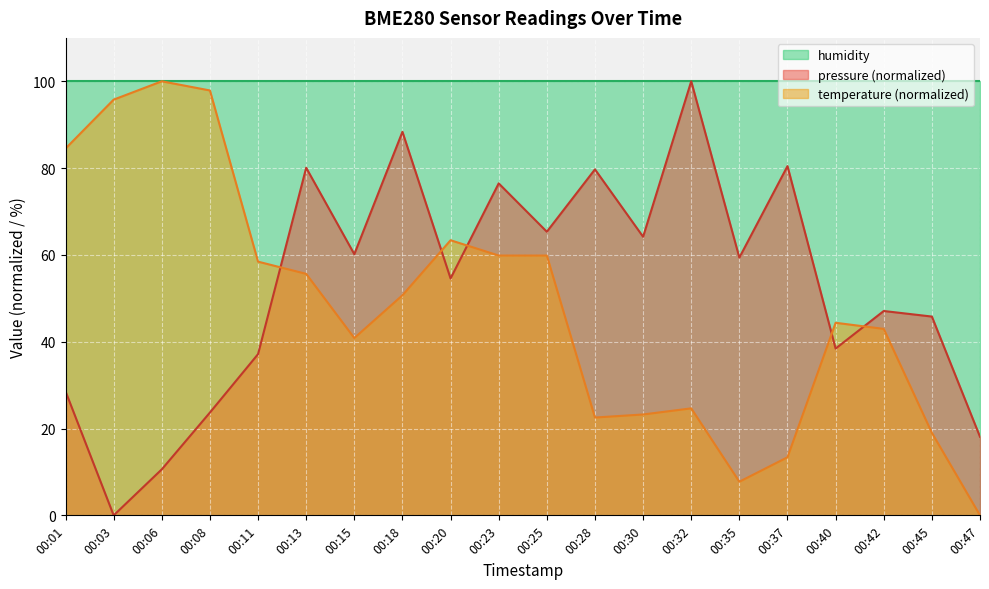

At which label does pressure first exceed 59?

00:13